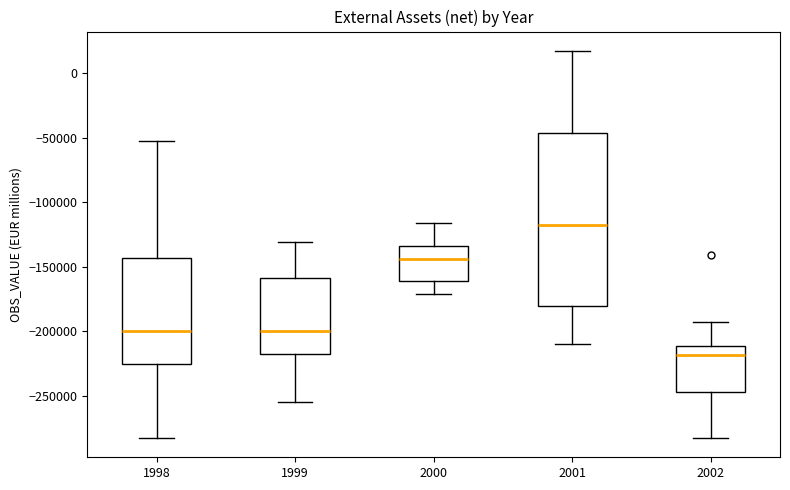

Which box is the tallest, from its lower edge to its upper edge?

2001